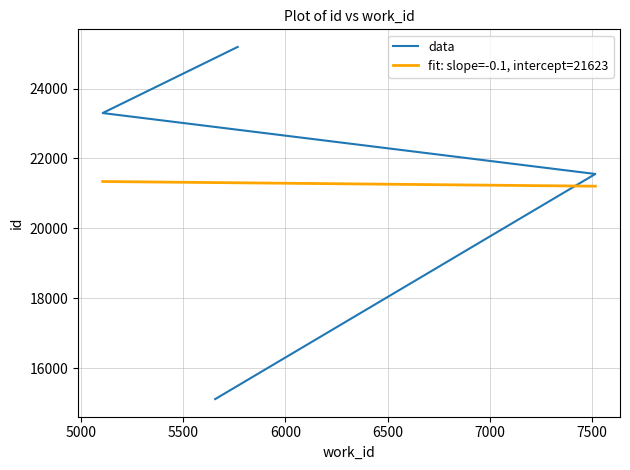

At which label does the data first exceed 23298?

5767